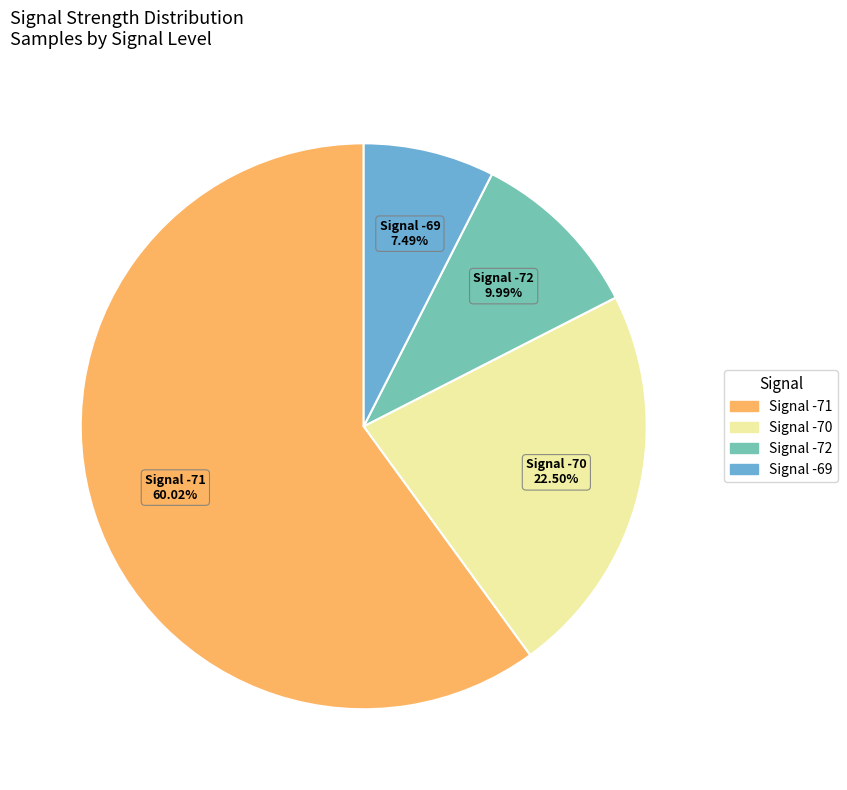

Does any single category account for the majority?

Yes